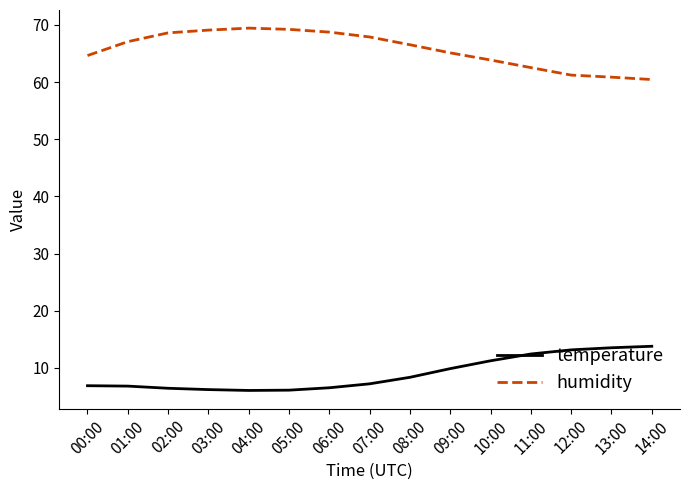

What is the difference between the maximum and minimum values in the humidity series?

9.0